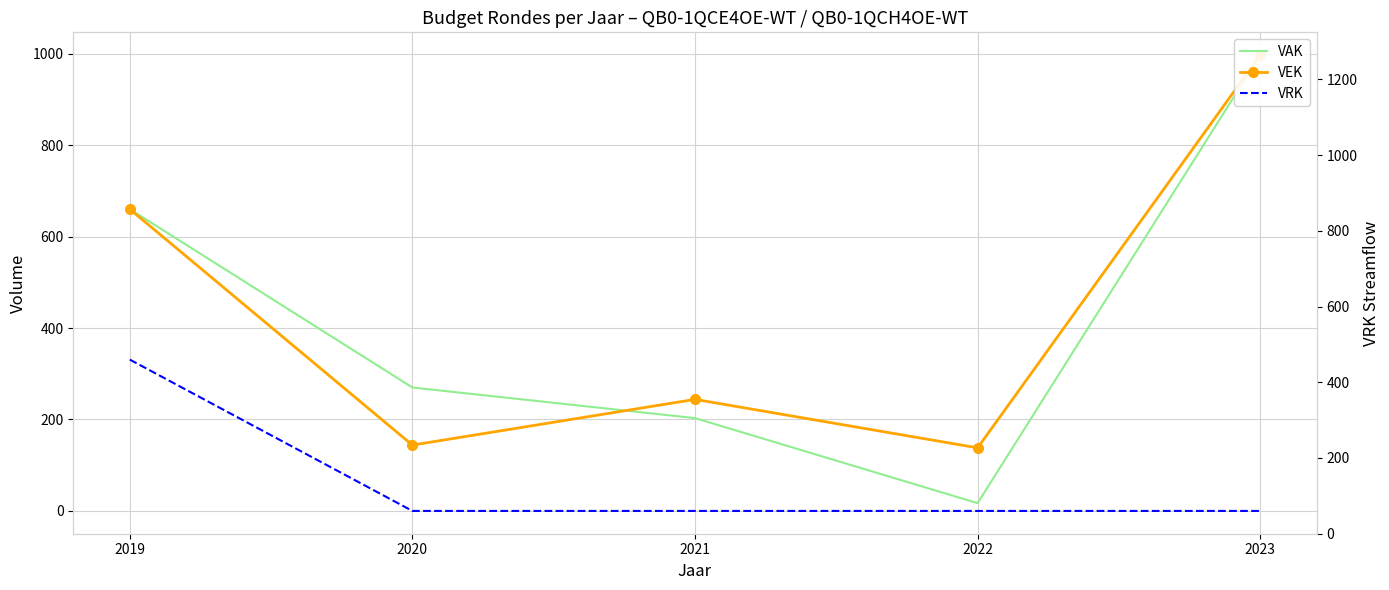

Is it true that VRK equals 204 at 2020?

False